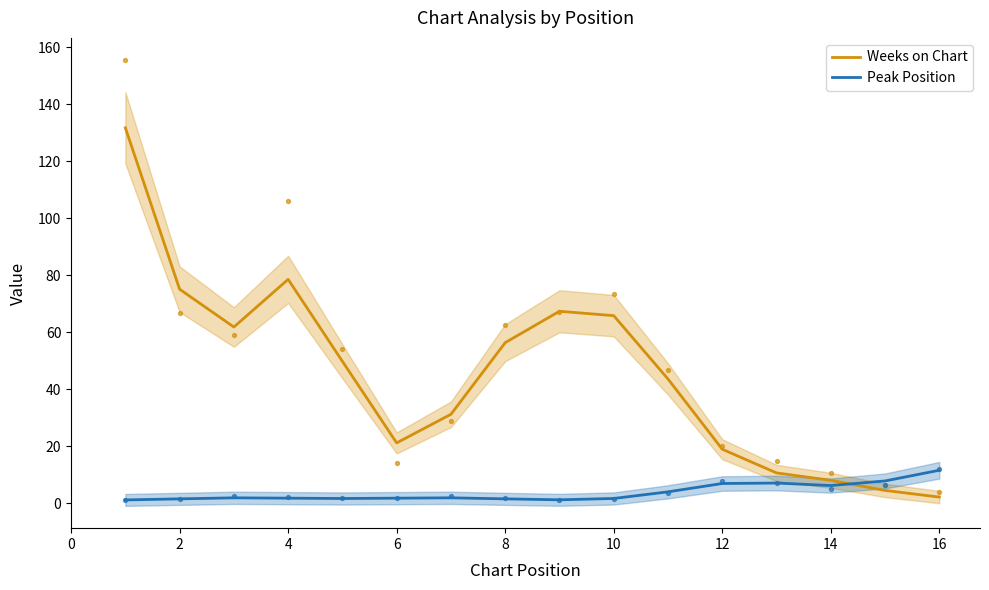

Which series reaches the minimum Y coordinate?

Peak Position